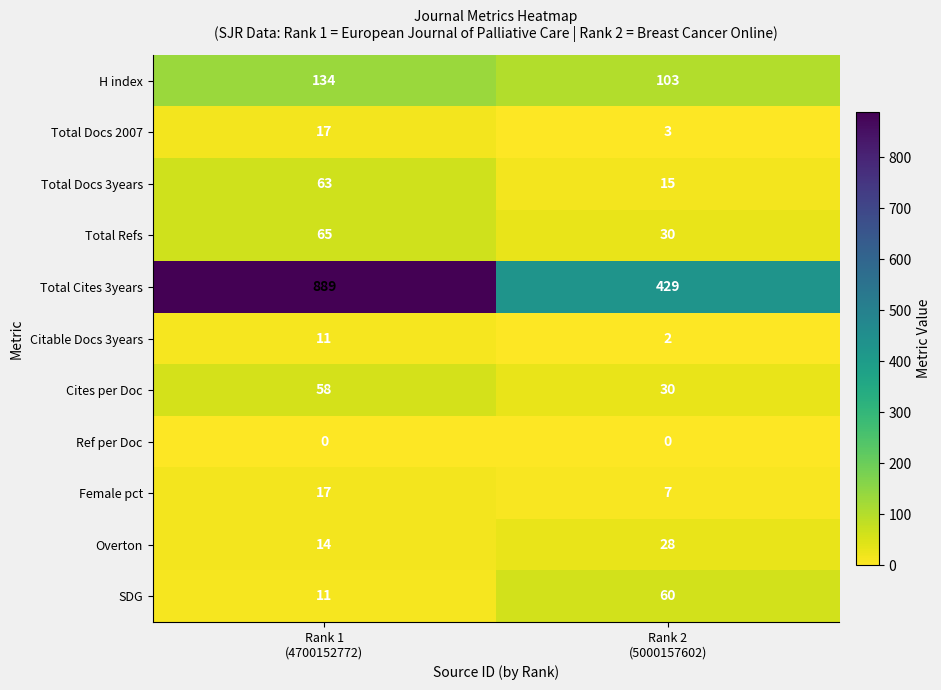

Which series has the widest spread of values?

Total Cites 3years